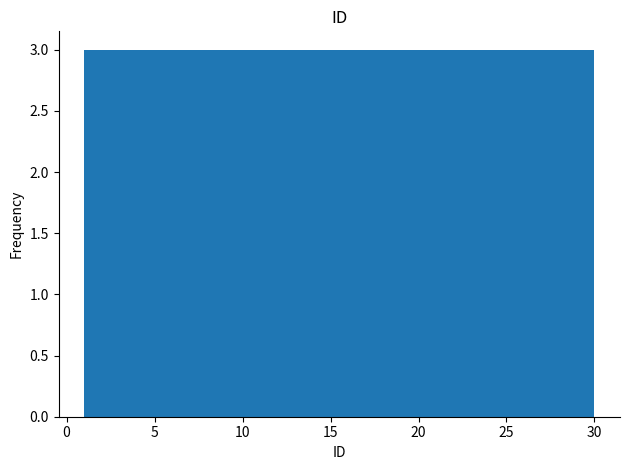

Reading left to right, transcribe this chart: for each bar, give the range it covers on the x-axis and its height. Neither the bar edges nor the heights are printed on the chart, so give them approximately, as read against the axes.

1.0 to 3.9: 3
3.9 to 6.8: 3
6.8 to 9.7: 3
9.7 to 12.6: 3
12.6 to 15.5: 3
15.5 to 18.4: 3
18.4 to 21.3: 3
21.3 to 24.2: 3
24.2 to 27.1: 3
27.1 to 30.0: 3